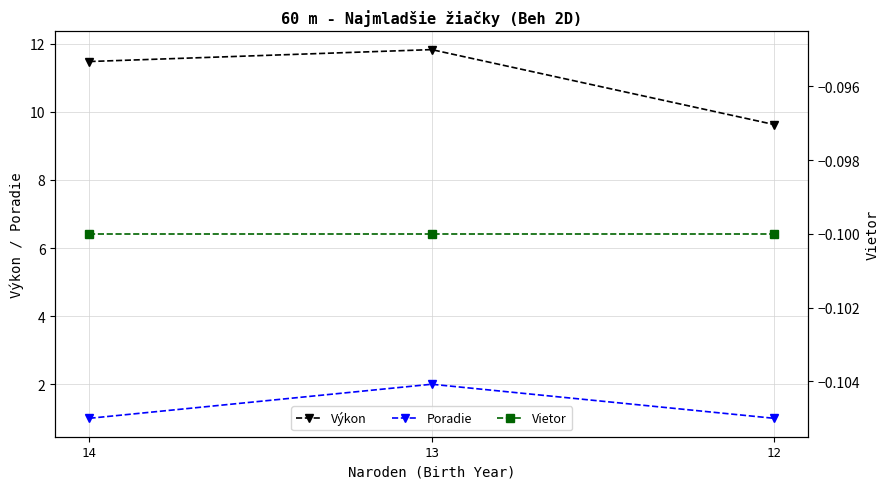

What is the spread (max minus min) of values at 12?

9.7